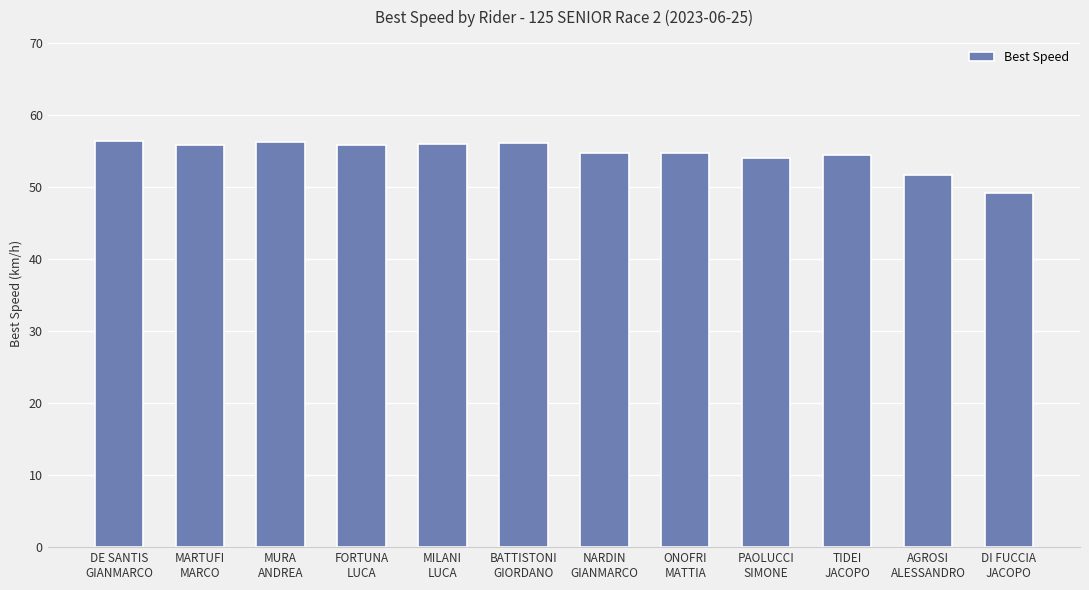

The chart shows a value of 25.0 at ONOFRI
MATTIA. True or false?

False